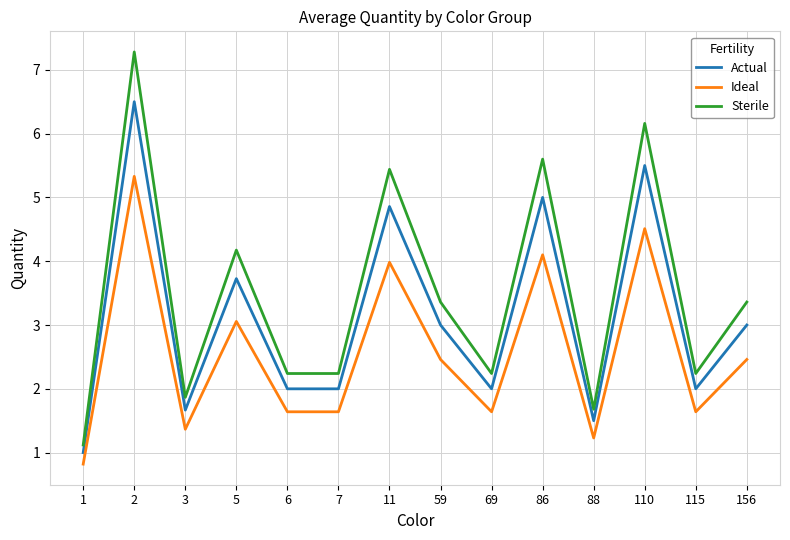

True or false: Actual and Sterile cross at least once.

False